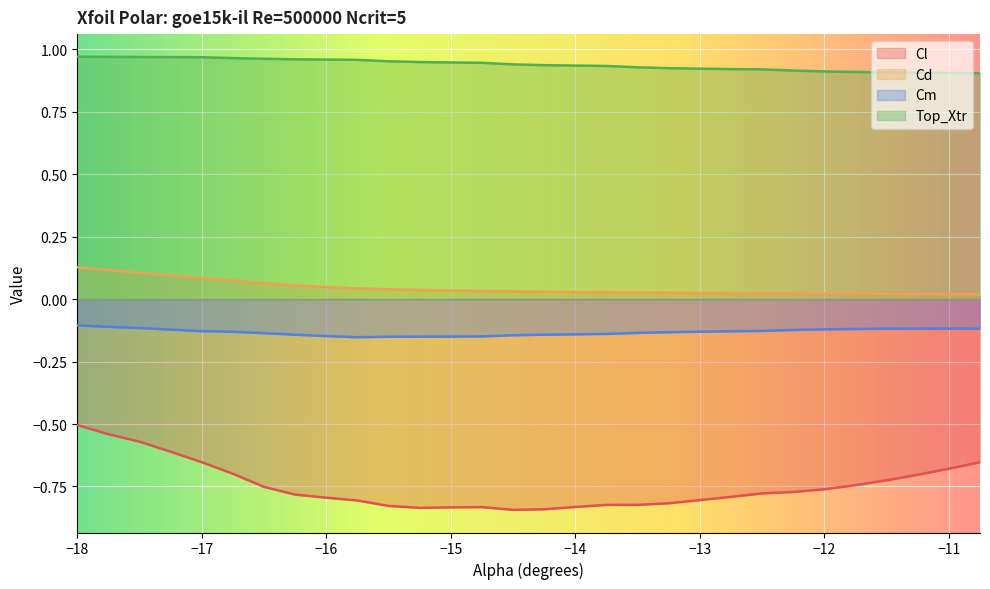

At how many categories does at least one series exceed 0?

30